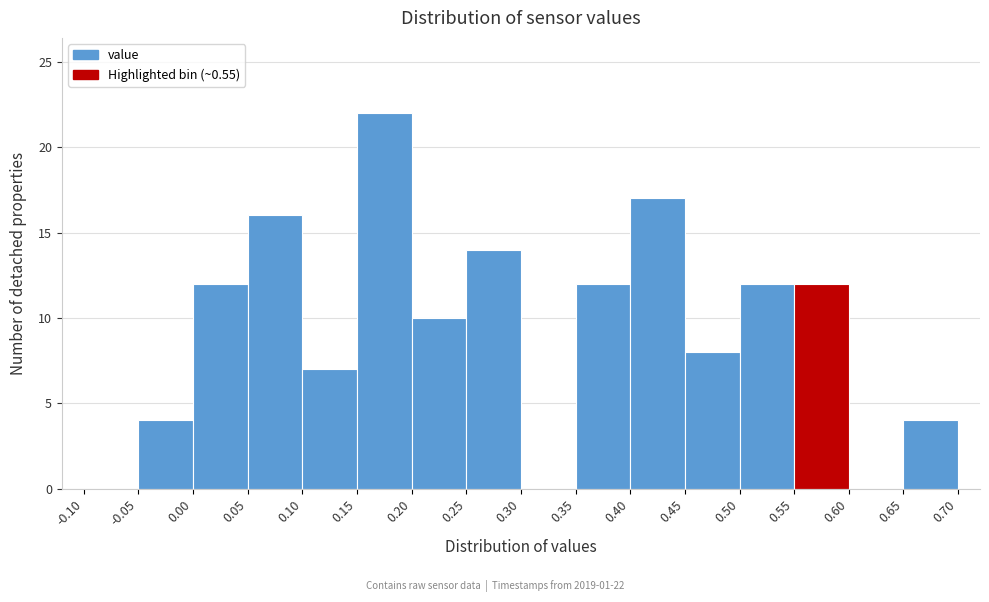

Which range on the x-axis has the tallest bar?

0.15 to 0.20